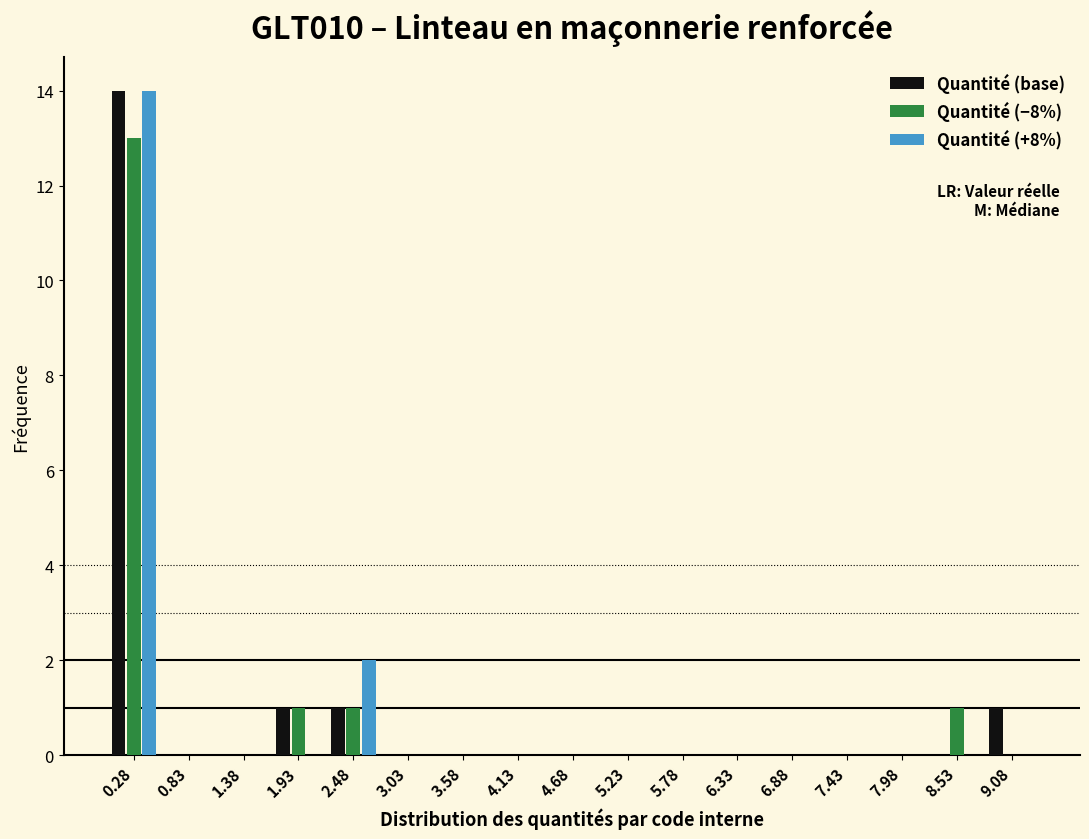

The value of Quantité (+8%) at 0.28 is 14. True or false?

True